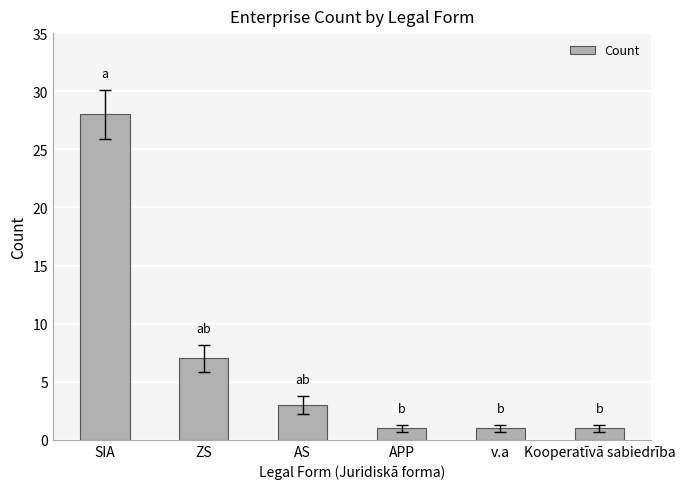

What is the difference between the maximum and second lowest values?

27